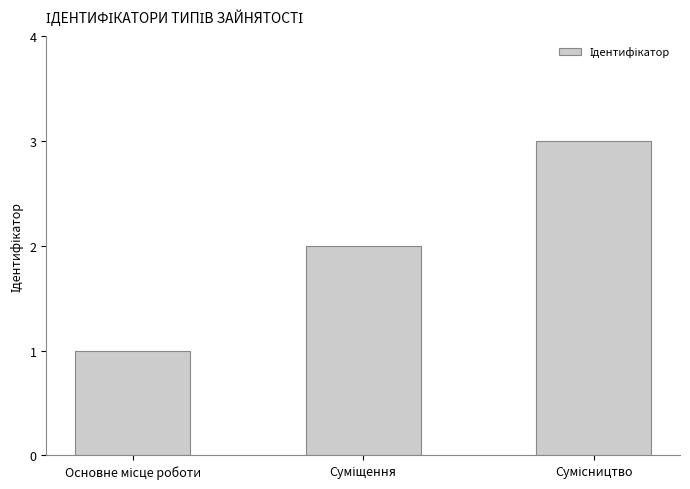

How many values are below 2?

1